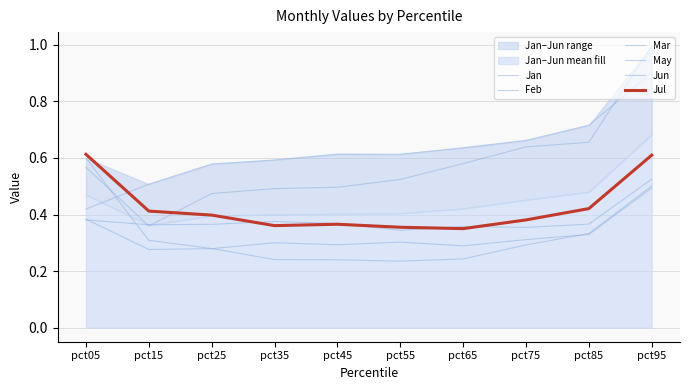

Is the value of Mar at pct75 greater than the value of Jul at pct75?

Yes